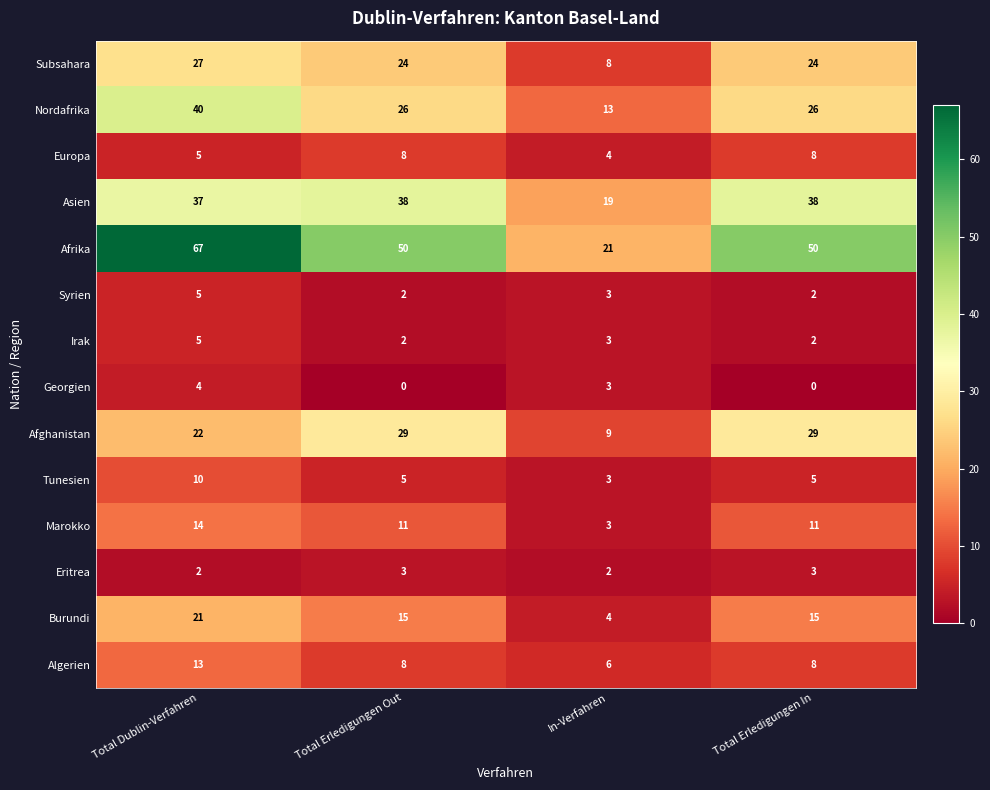

How many distinct data groups are displayed?

14